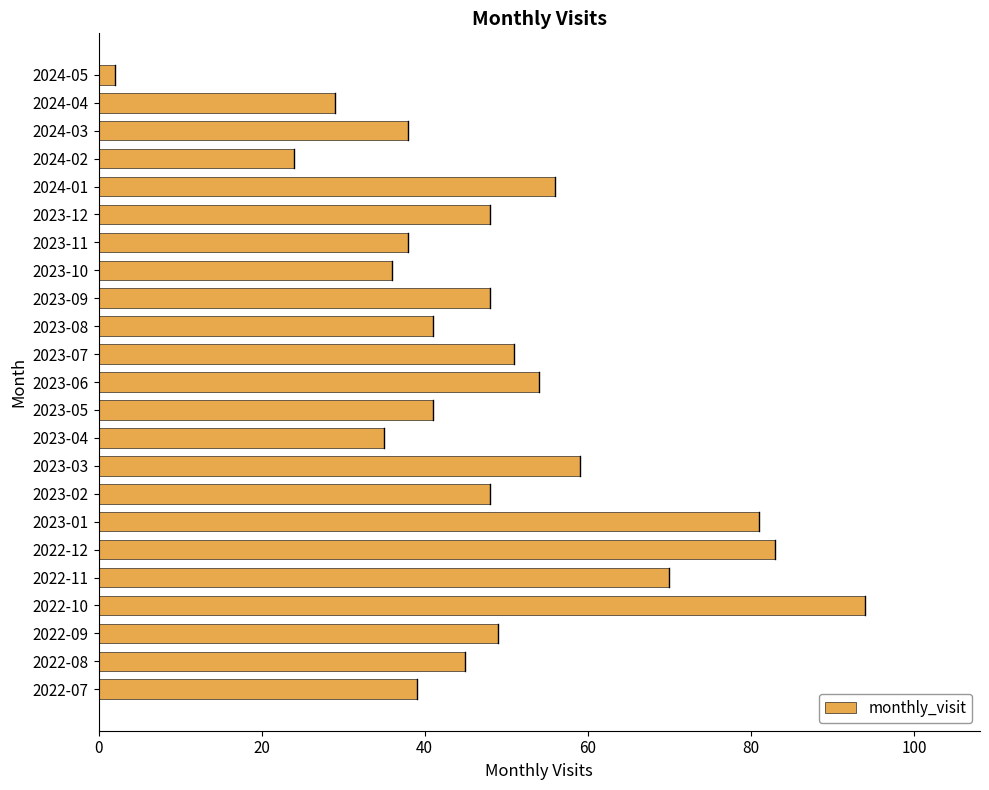

The value at 2023-09 is 48. True or false?

True